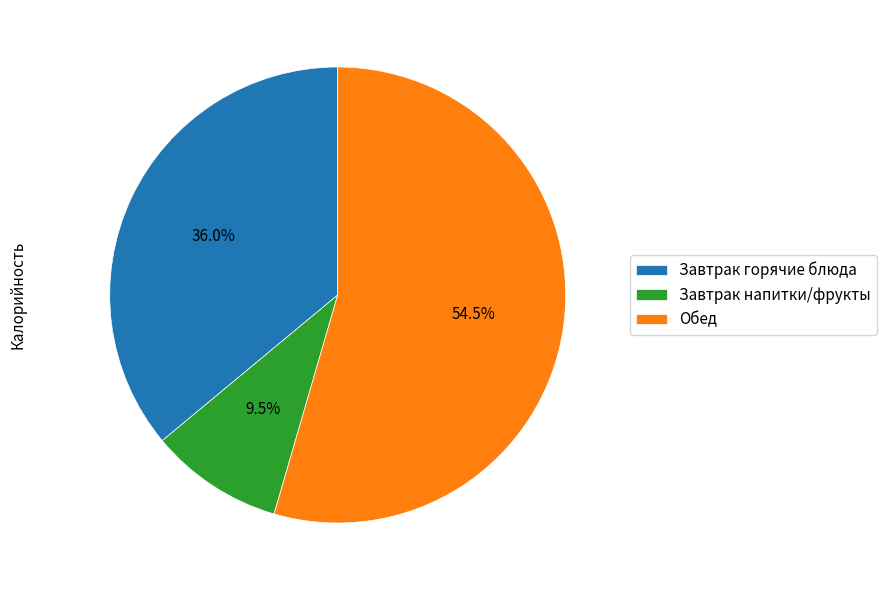

To the nearest percent, what is the average slice percentage?

33%